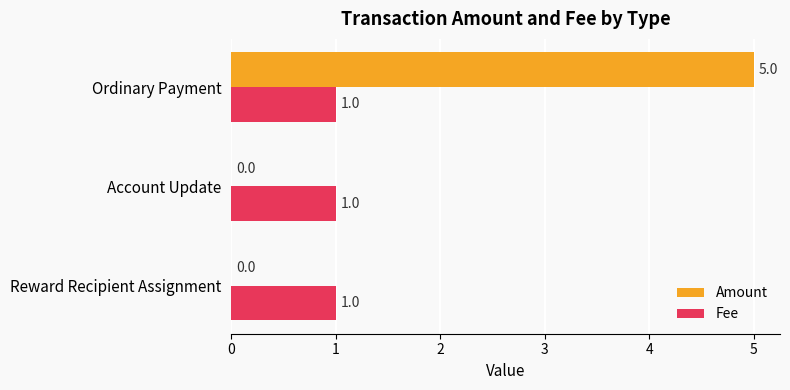

The value of Fee at Ordinary Payment is 1. True or false?

True